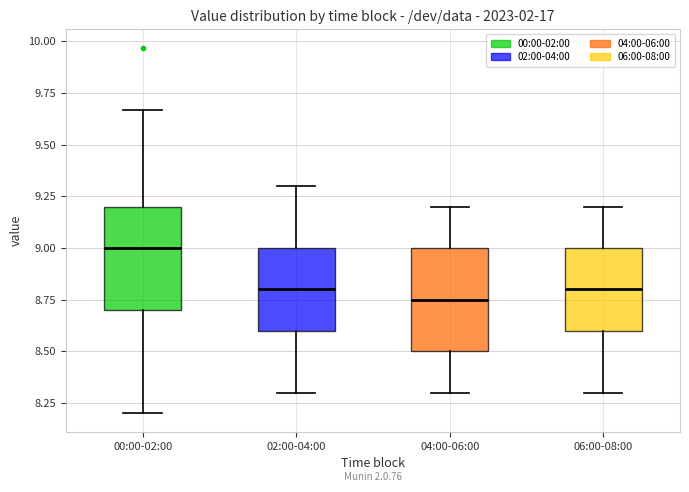

Reading left to right, transcribe this box plot: for each box, give where its median line is, the range the box spans, and where its two whiskers end, as read against the y-axis. The values are not printed on the chart, so give them approximately, as read against the axis.

00:00-02:00: median 9.00, box 8.70 to 9.20, whiskers 8.20 to 9.65
02:00-04:00: median 8.80, box 8.60 to 9.00, whiskers 8.30 to 9.30
04:00-06:00: median 8.75, box 8.50 to 9.00, whiskers 8.30 to 9.20
06:00-08:00: median 8.80, box 8.60 to 9.00, whiskers 8.30 to 9.20